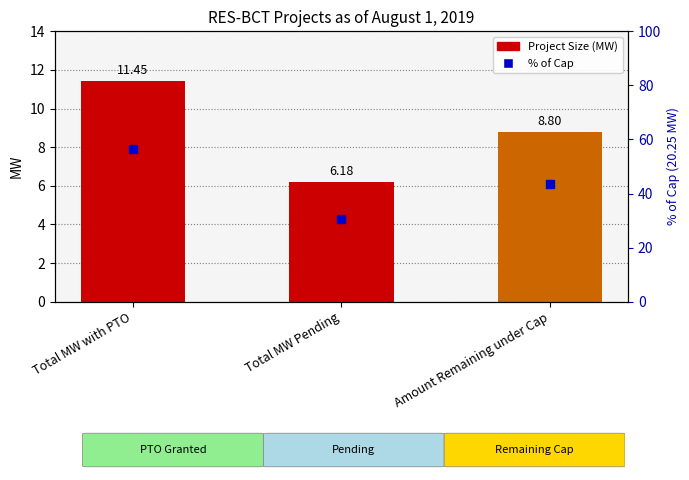

What is the total value across all series at Total MW with PTO?

68.0